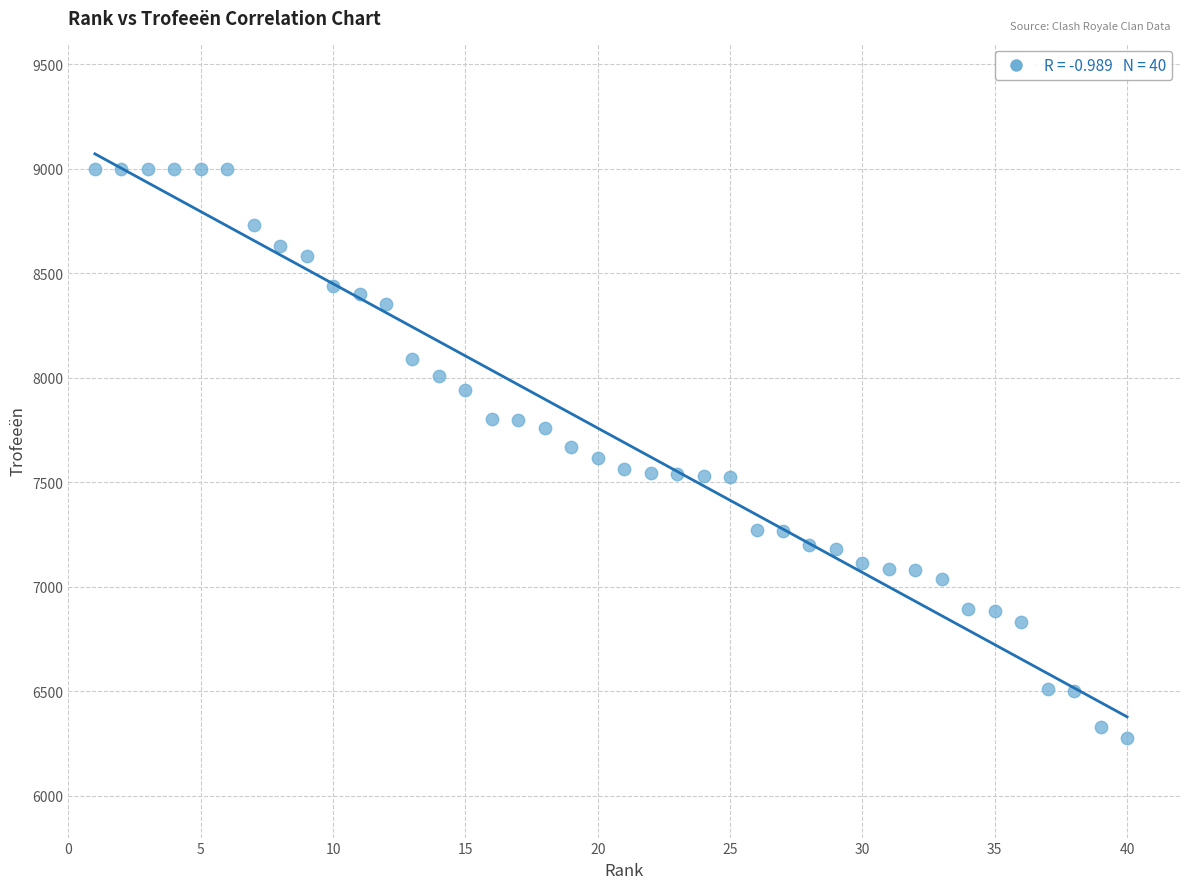

What is the range of X values (max minus min)?

39